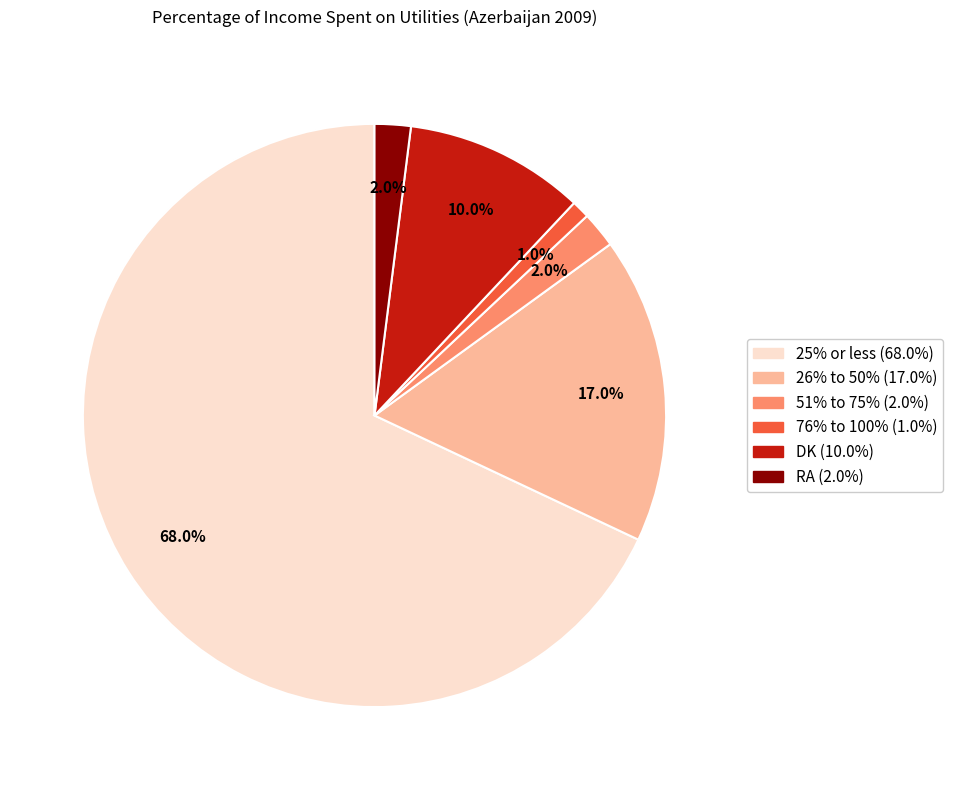

True or false: 51% to 75% accounts for 15% of the total.

False